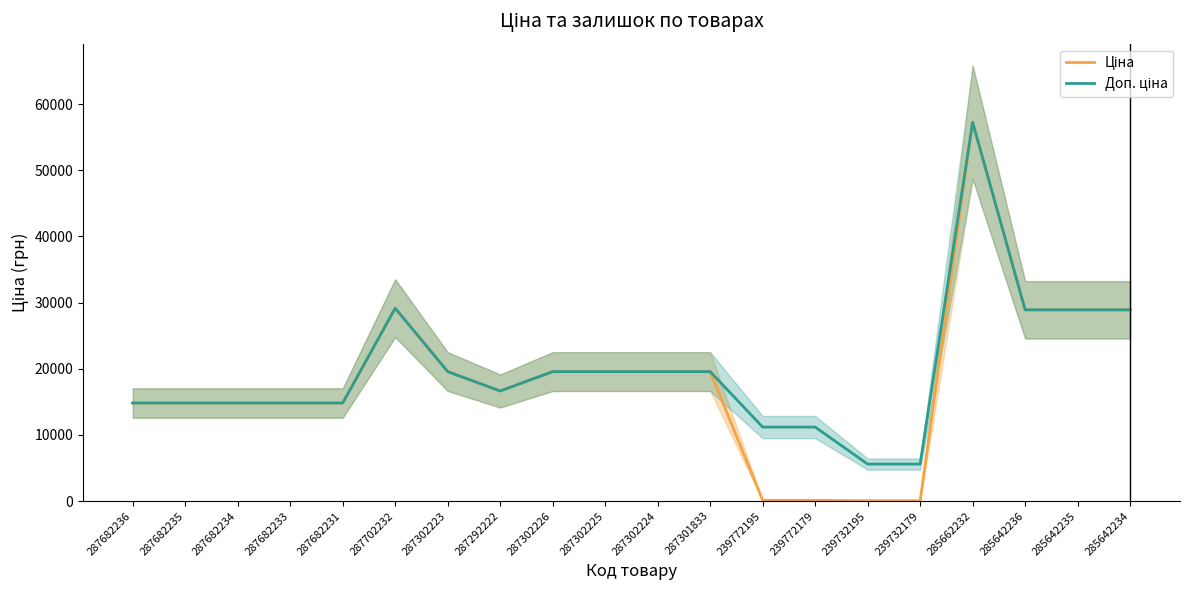

True or false: Ціна has a value of 26797.6 at 287302223.

False